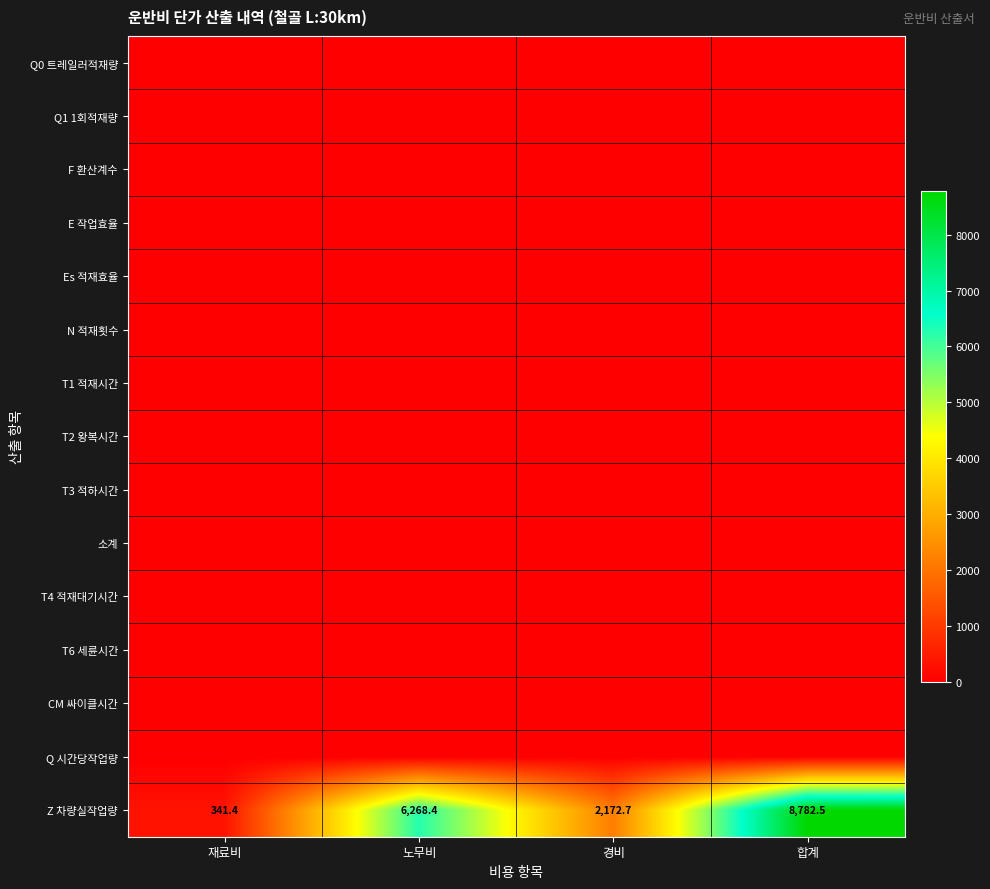

Is it true that Z 차량실작업량 equals 892.9 at 경비?

False